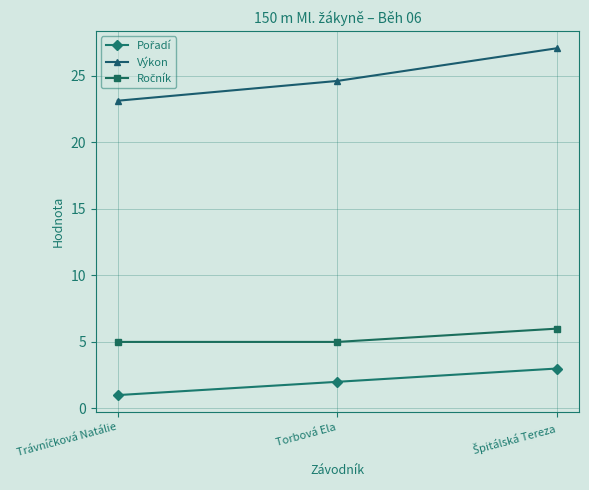

How many data points does each series have?

3